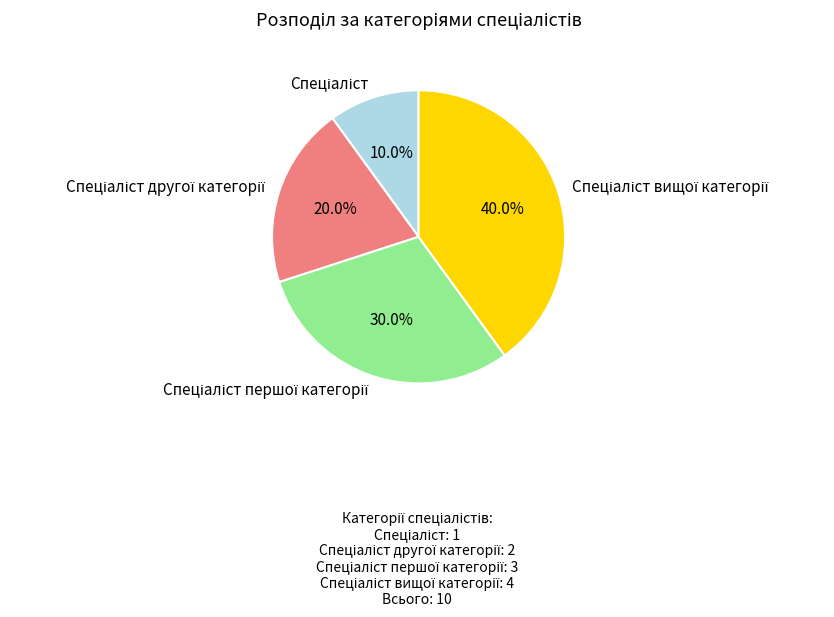

Is there any slice that represents more than half of the pie?

No